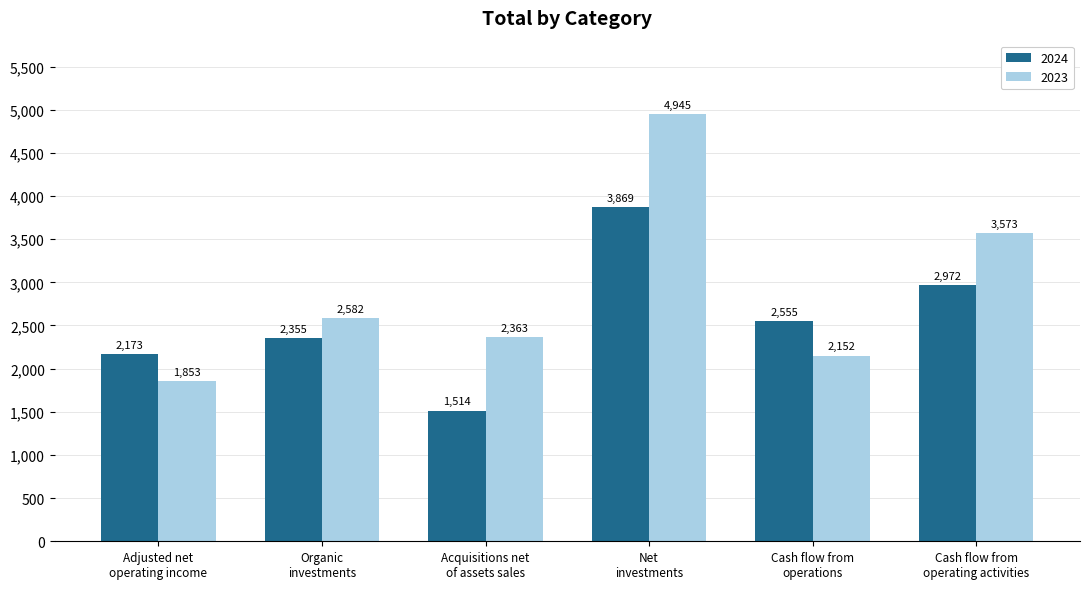

At how many categories does at least one series exceed 2054?

6